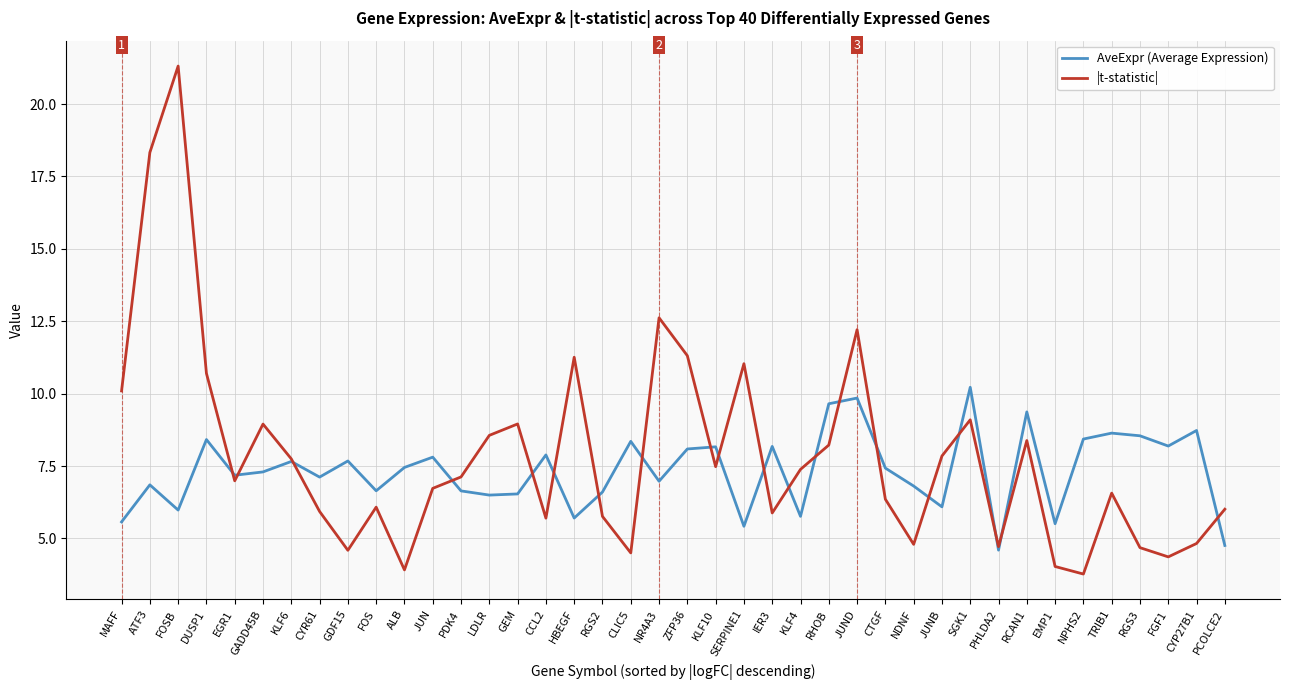

At which category is the sum across all series the highest?

FOSB